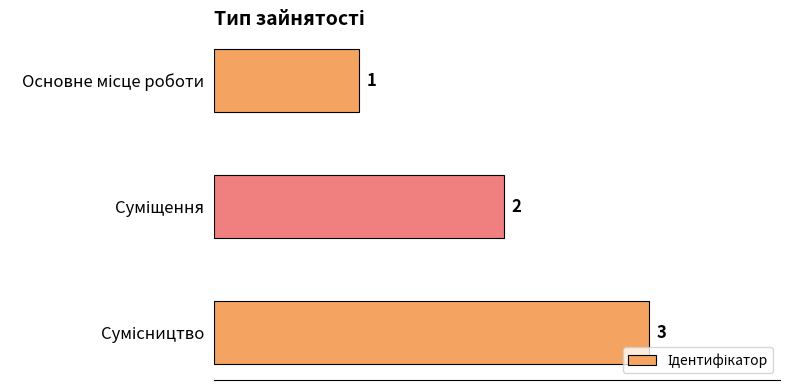

What is the sum of all values?

6